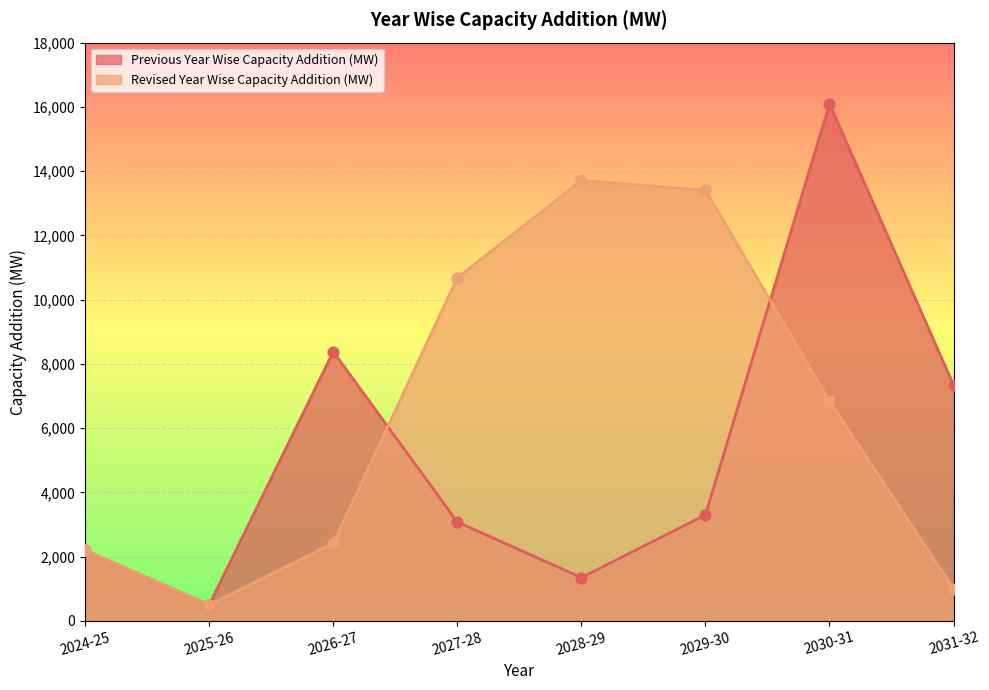

Which series reaches the maximum Y coordinate?

Previous Year Wise Capacity Addition (MW)